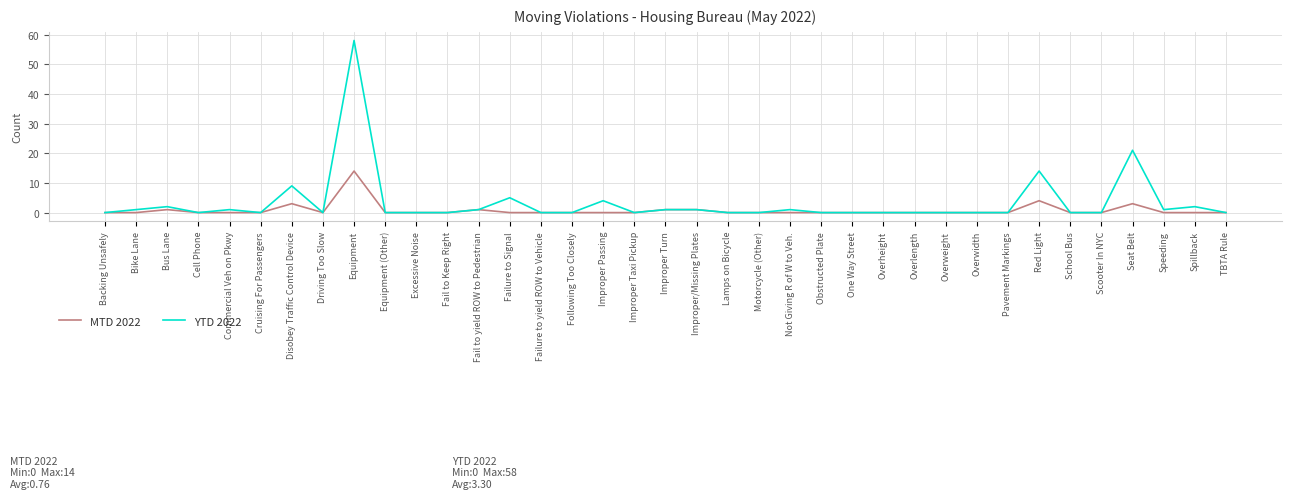

What position from the right is Driving Too Slow?

30